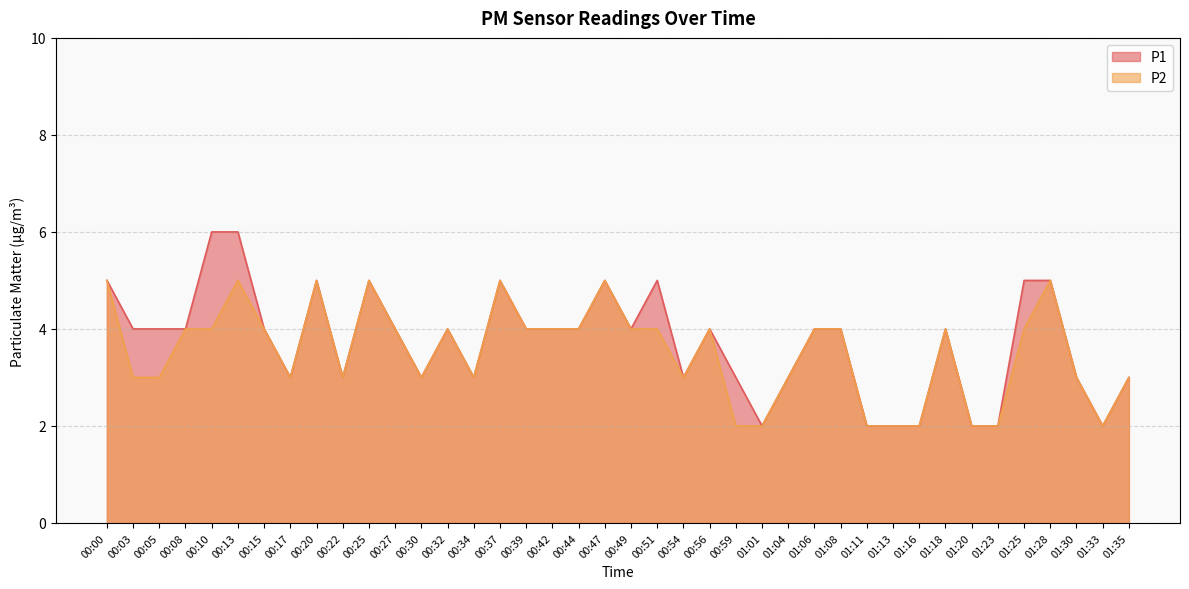

What is the greatest value displayed?

6